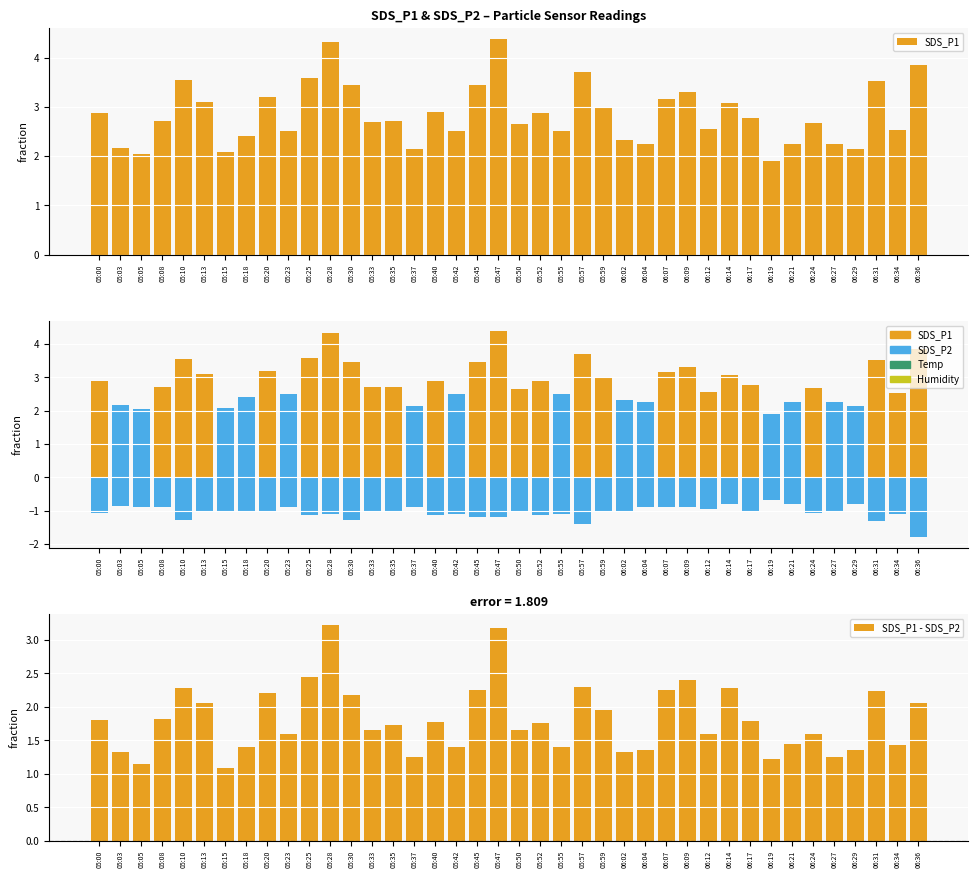

Which series has the largest total across all categories?

SDS_P1